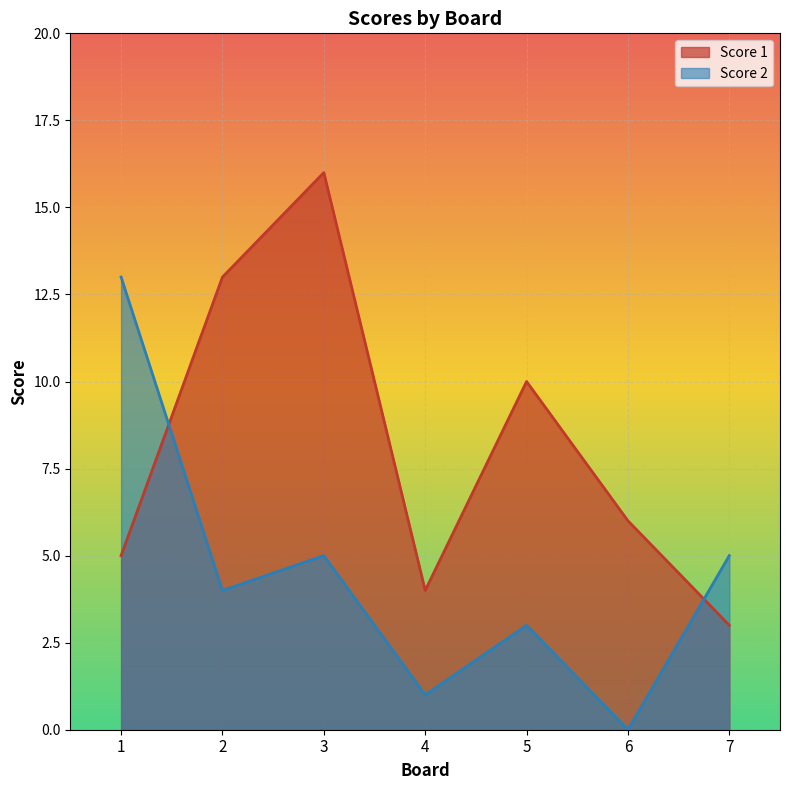

At 1, list the series in order from largest to smallest.

Score 2, Score 1